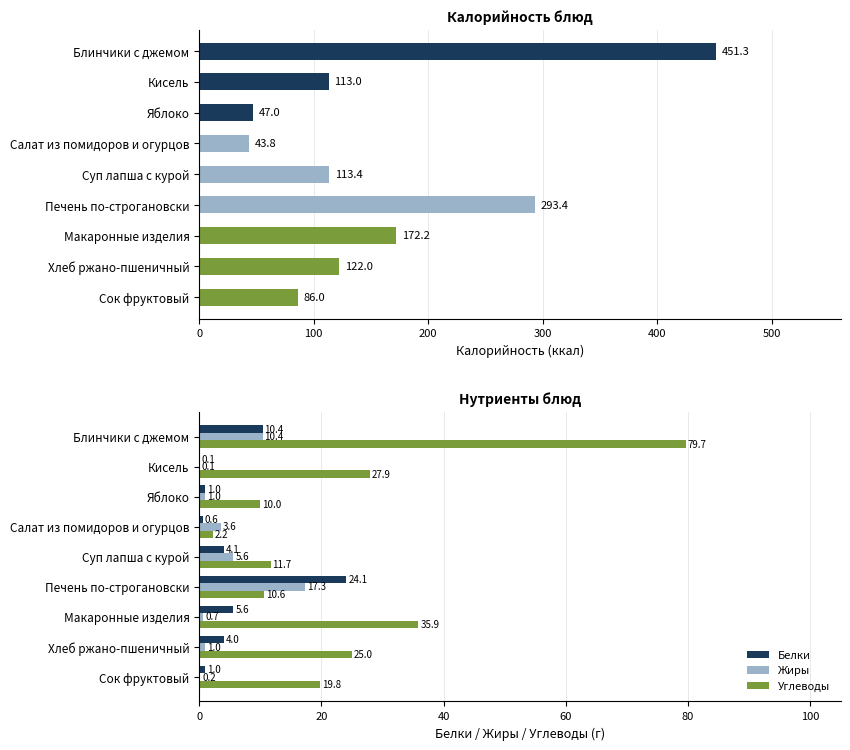

What is the minimum value for Жиры?

0.1